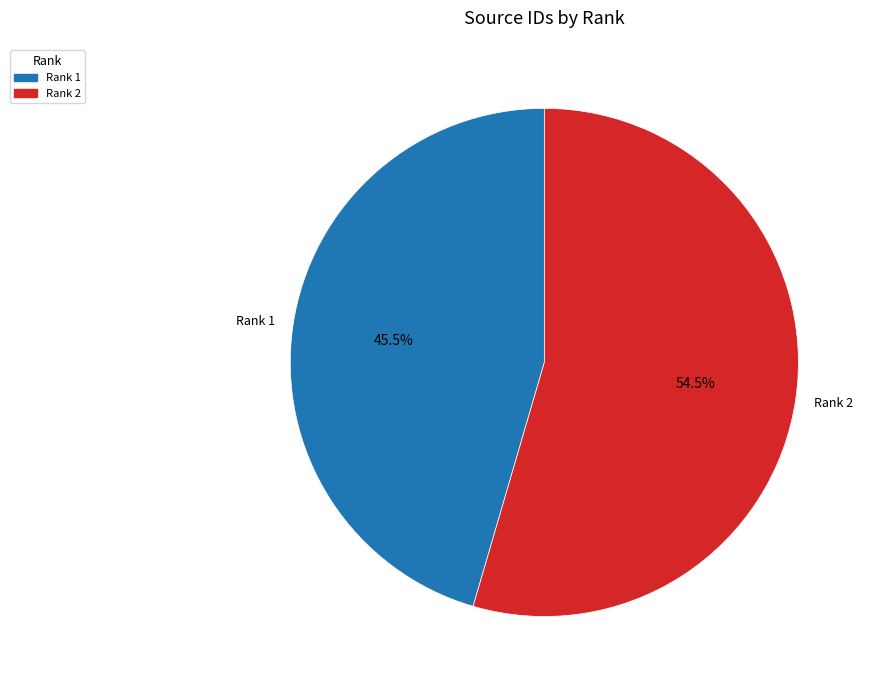

Is there any slice that represents more than half of the pie?

Yes